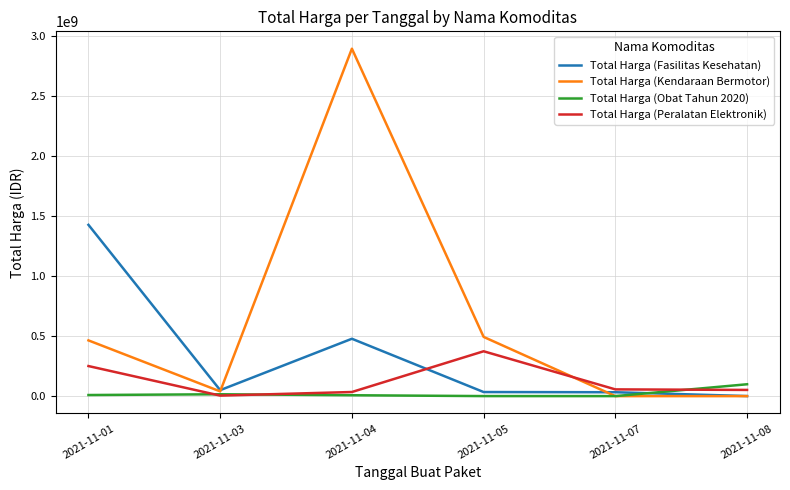

True or false: Total Harga (Fasilitas Kesehatan) and Total Harga (Obat Tahun 2020) cross at least once.

True